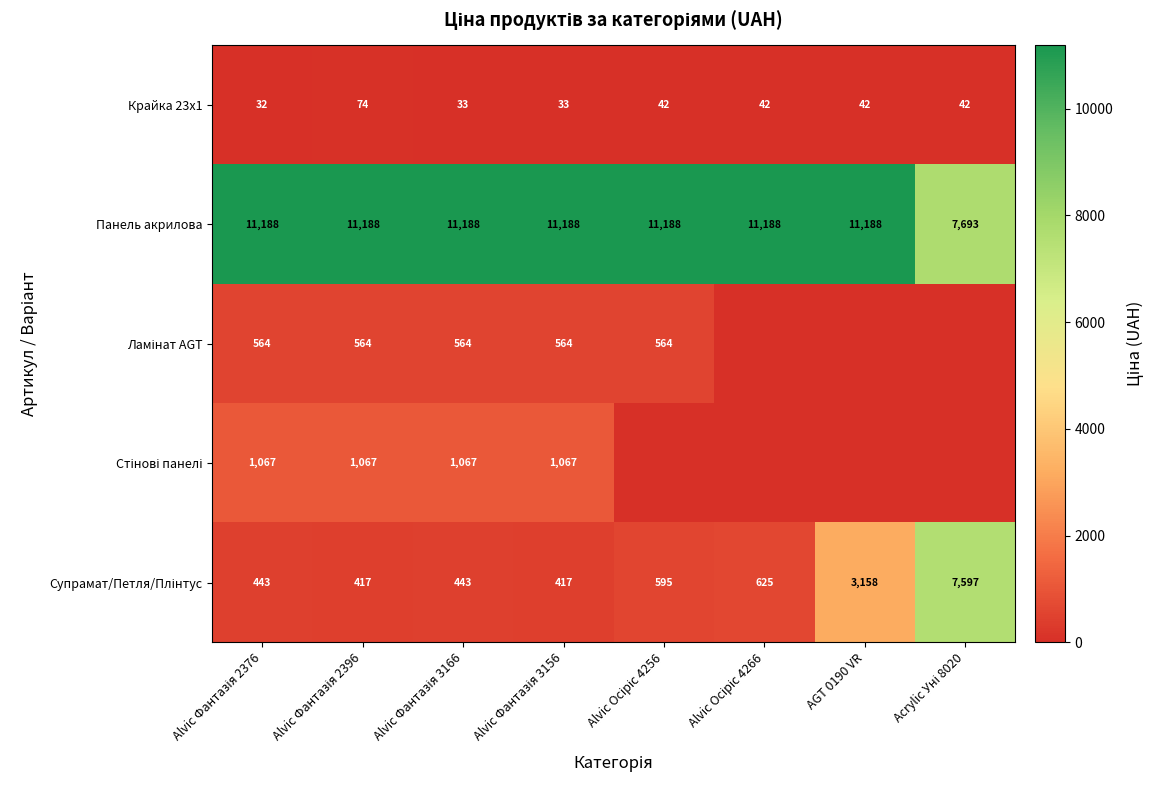

Count the number of categories in the chart.

8